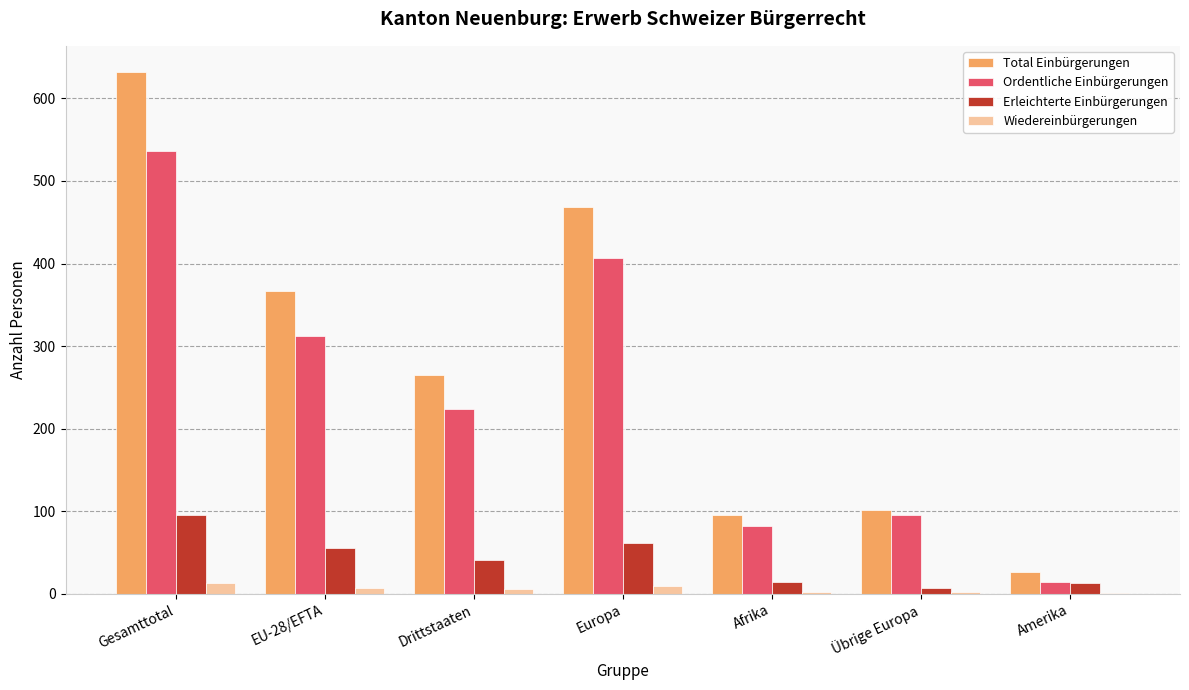

Which series has the largest total across all categories?

Total Einbürgerungen